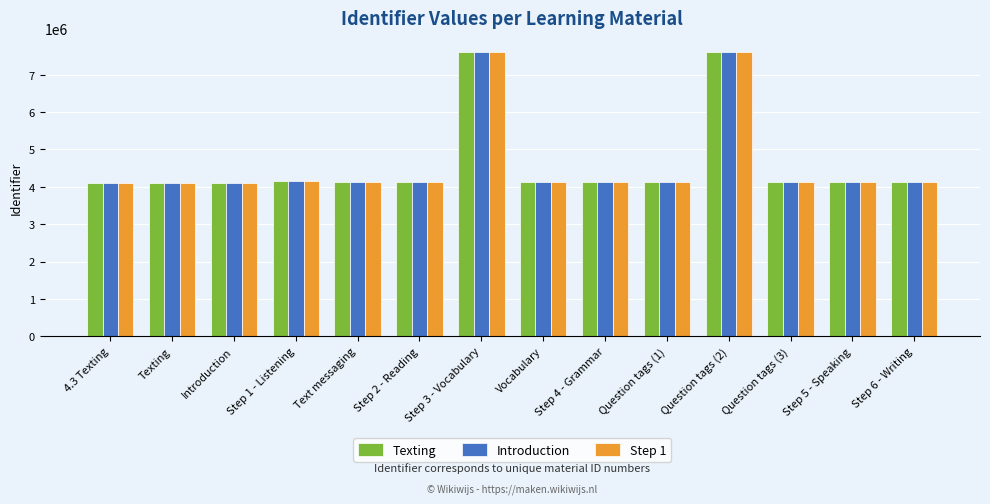

What is the highest value of the Introduction series?

7601035